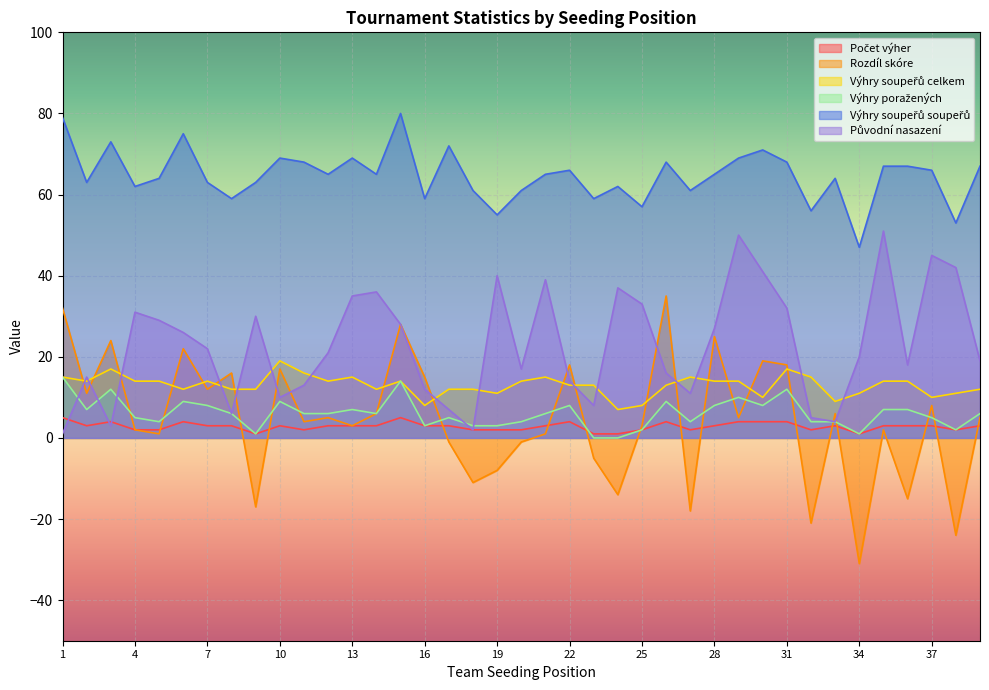

True or false: Původní nasazení and Výhry soupeřů soupeřů intersect in this chart.

False